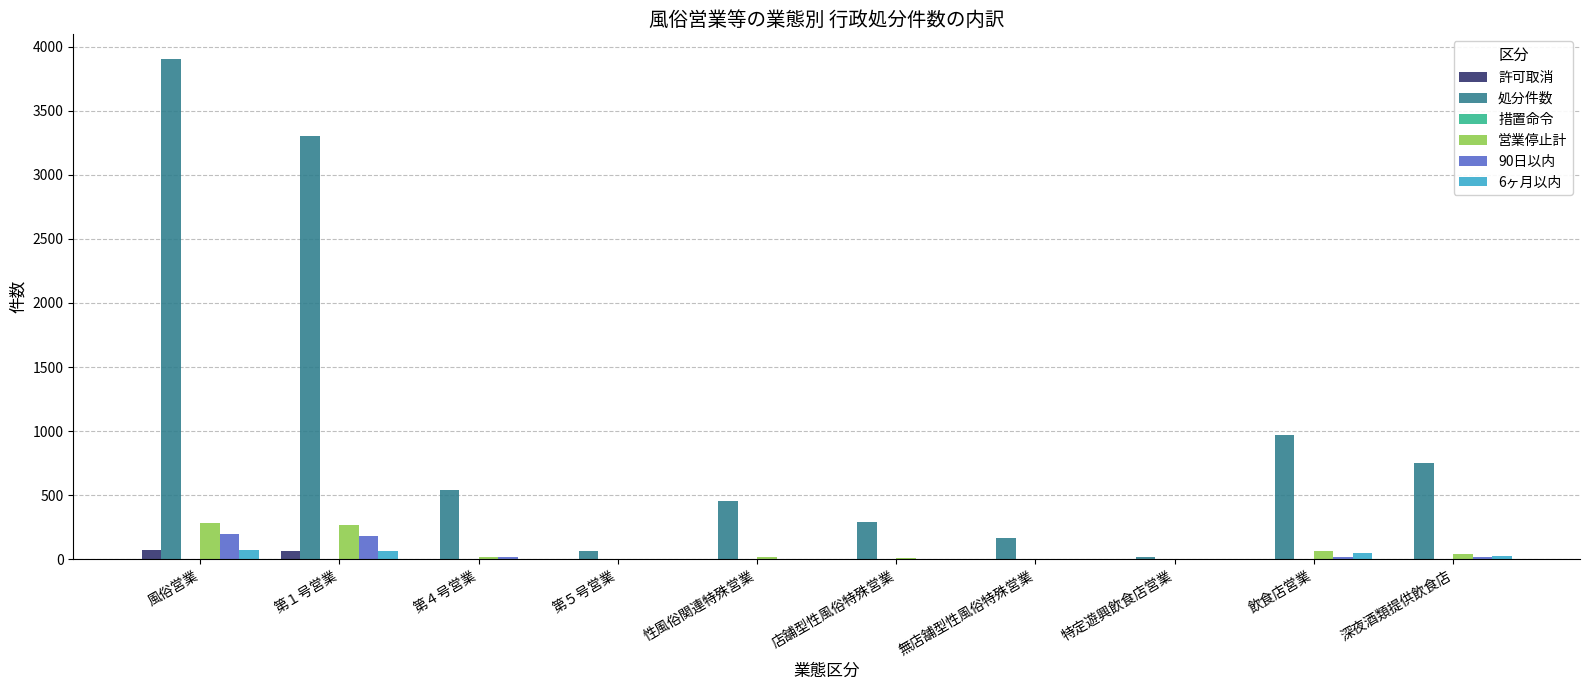

What is the sum of all 許可取消 values?

150